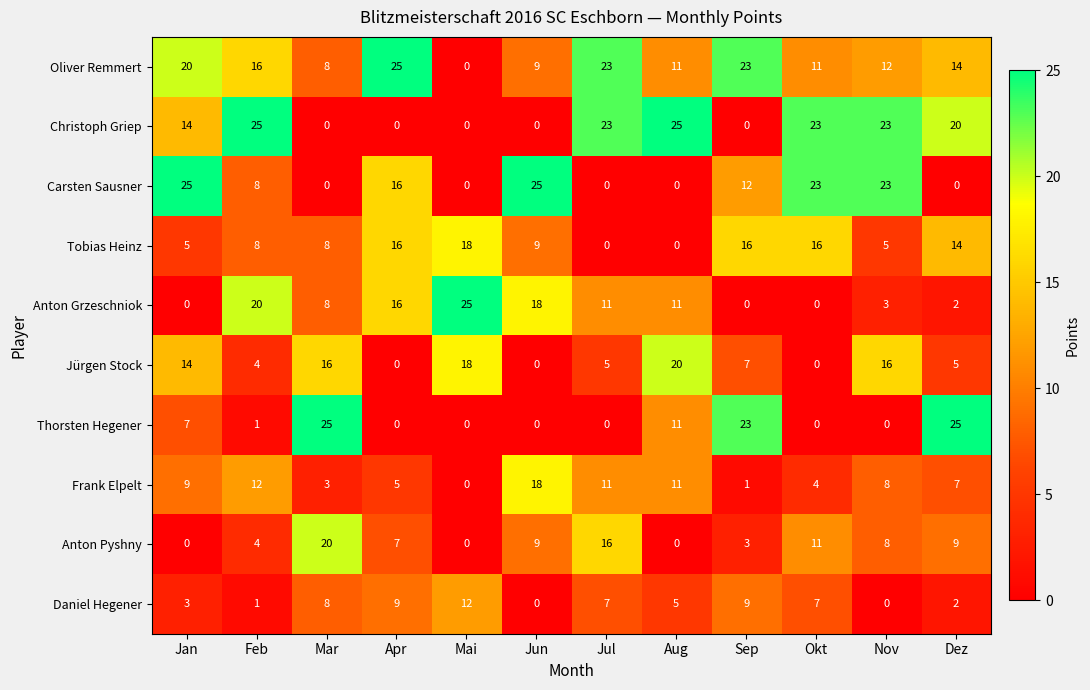

The Carsten Sausner series shows 16 at Apr. True or false?

True